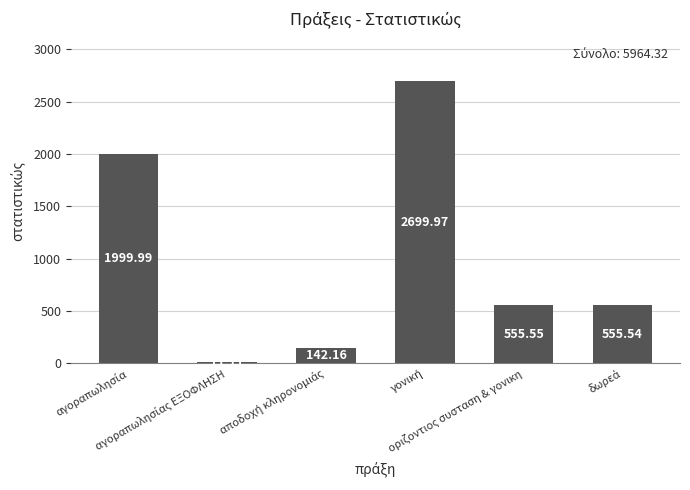

What is the difference between the maximum and minimum values?

2688.9